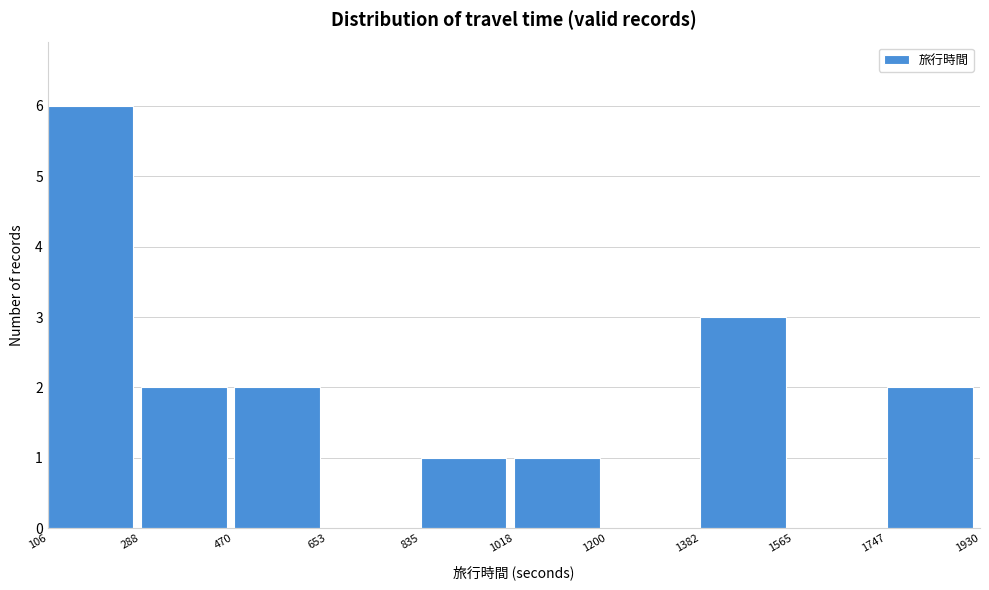

Over which range of the x-axis is the bar tallest?

106 to 288